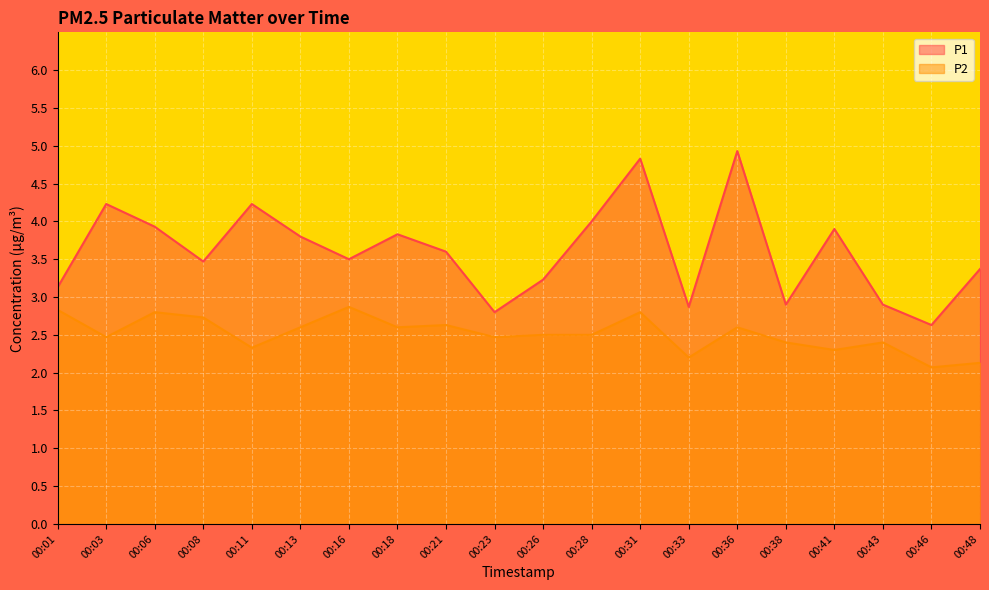

Where is the first local minimum for P2?

00:03